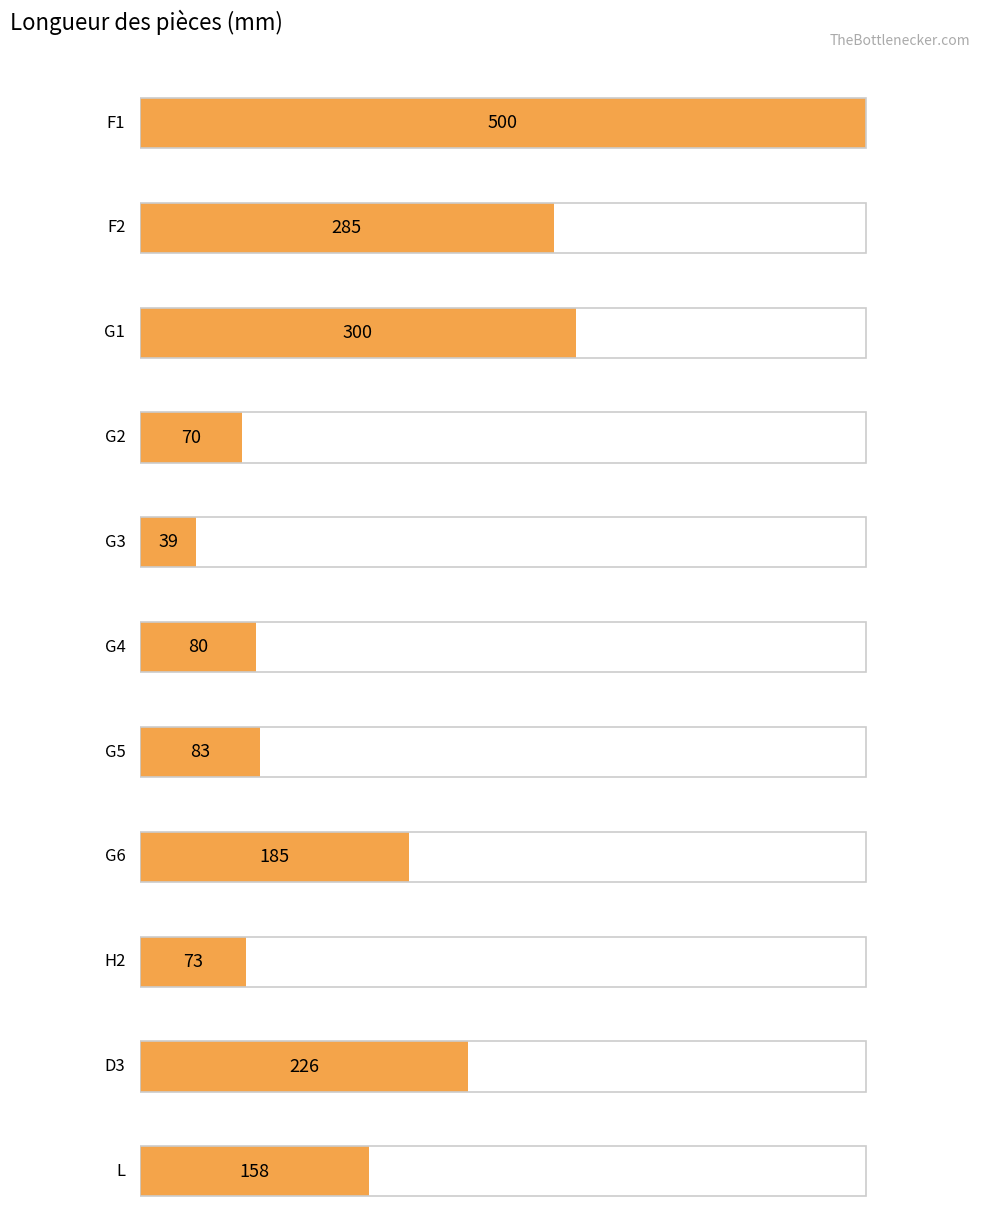

Reading left to right, transcribe all the data shown in this chart.

F1=500	F2=285	G1=300	G2=70	G3=39	G4=80	G5=83	G6=185	H2=73	D3=226	L=158